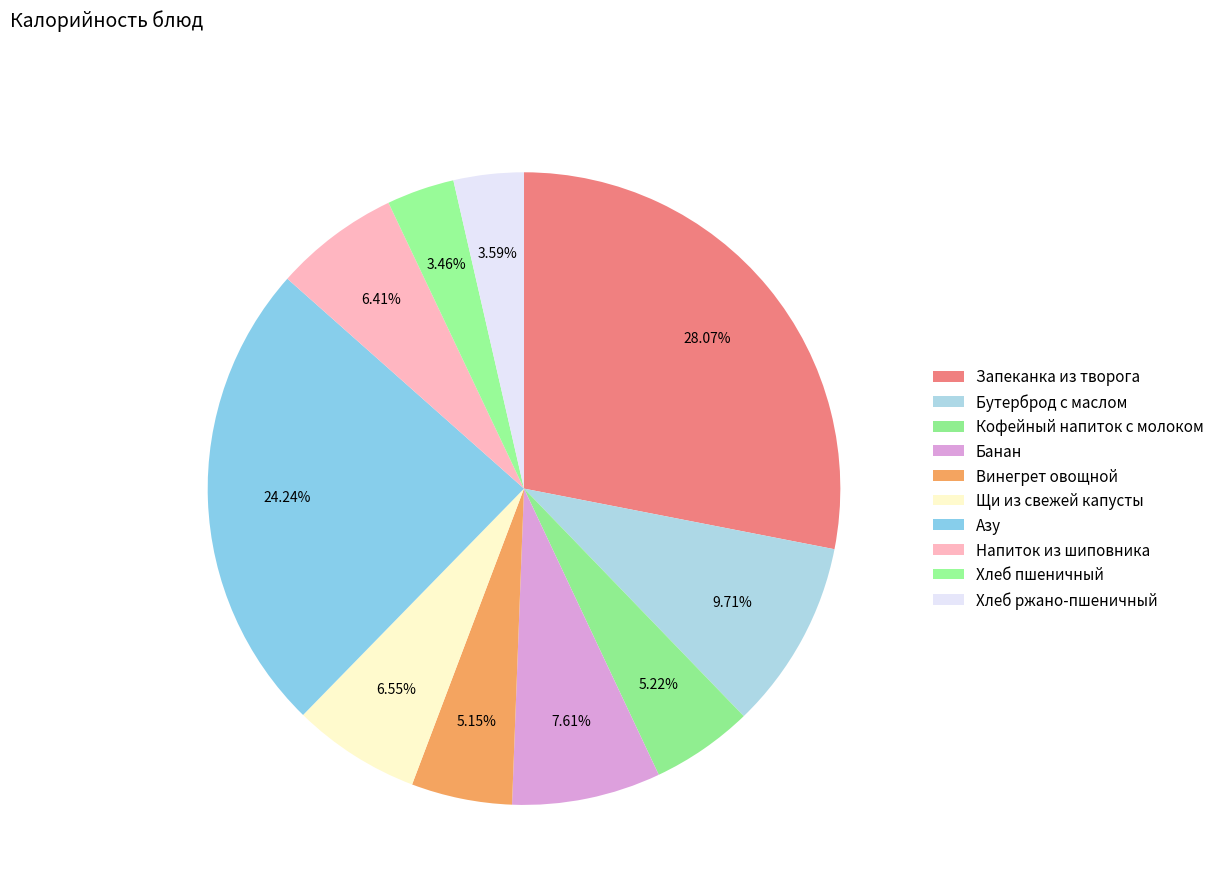

Which category has the biggest portion of the pie?

Запеканка из творога